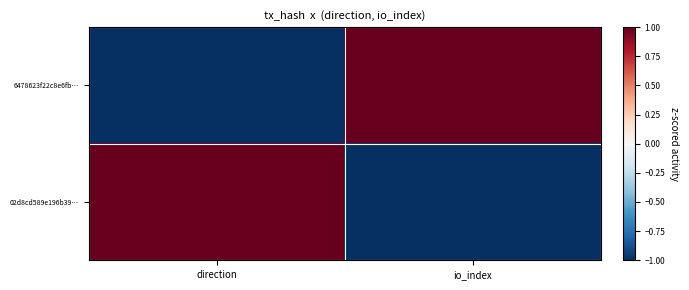

List the series in order of their overall mean, highest first.

6478623f22c8e6fb…, 02d8cd589e196b39…